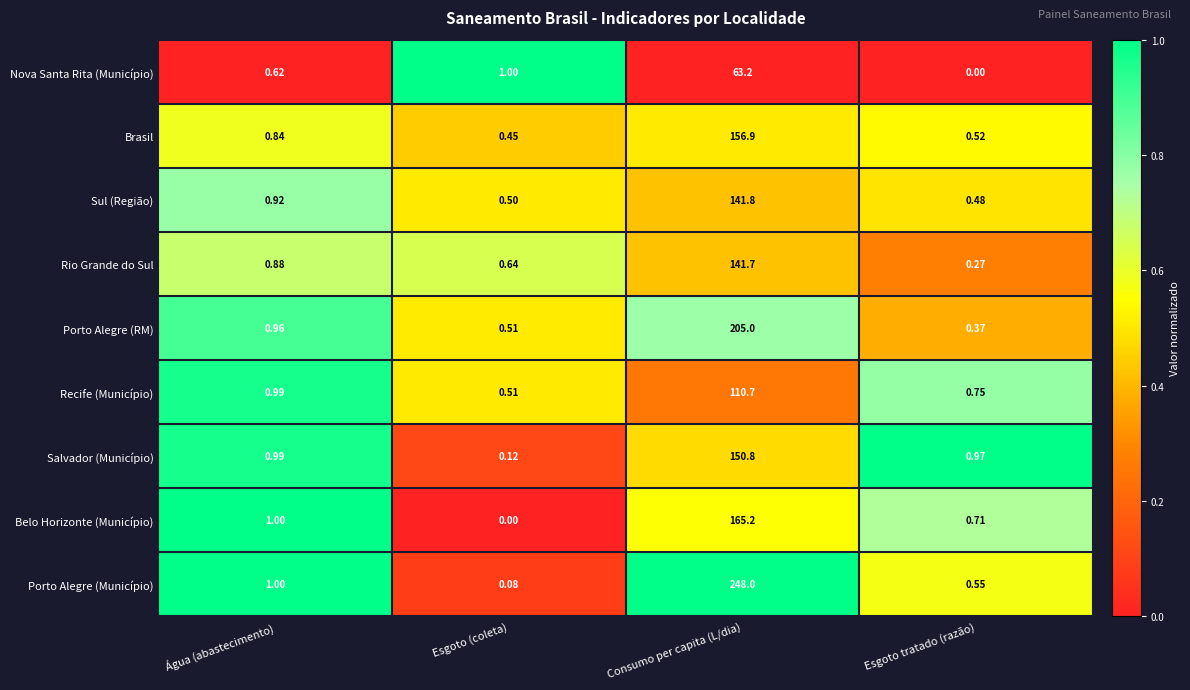

Where is Belo Horizonte (Município) nearest to the value 82?

Água (abastecimento)